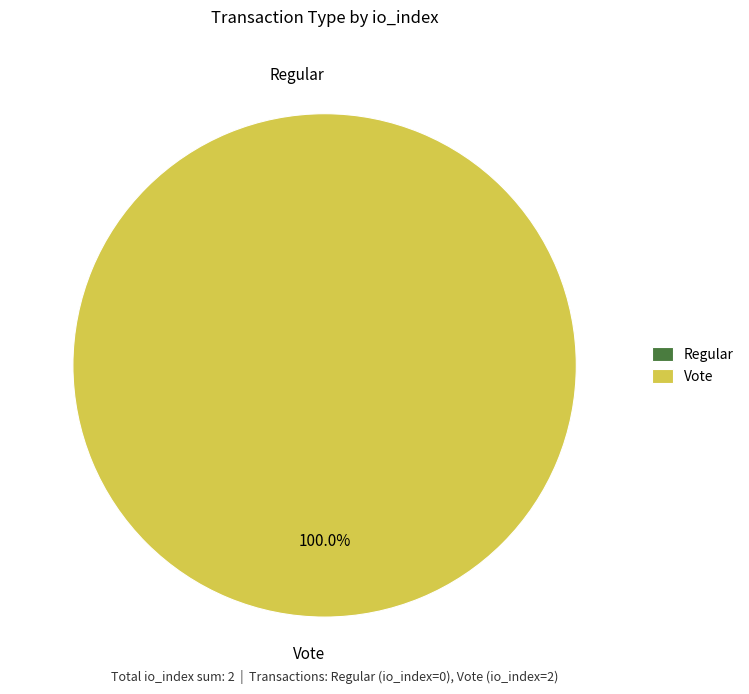

To the nearest percent, what is the difference between the largest and smallest slice percentages?

100%